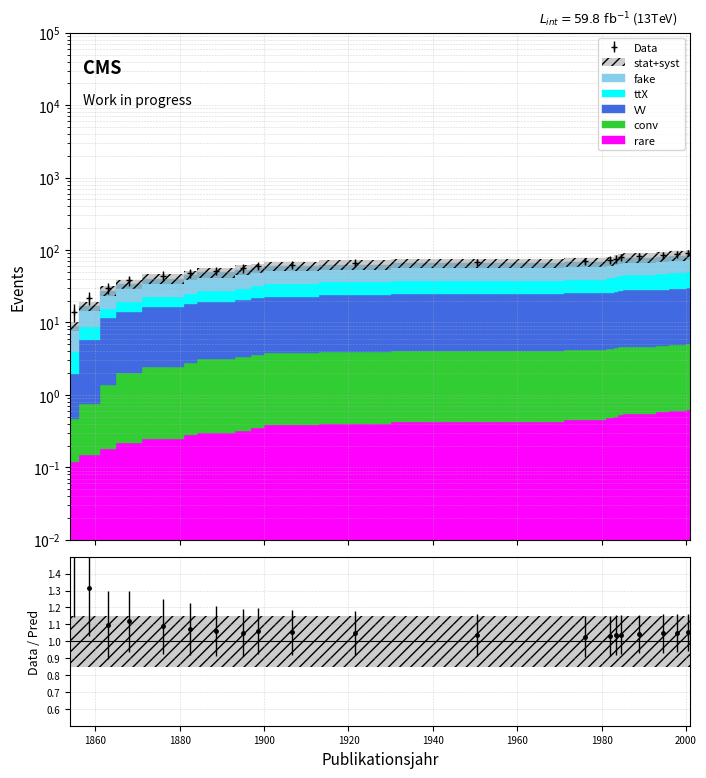

Which series has the largest range (max minus min)?

stat+syst